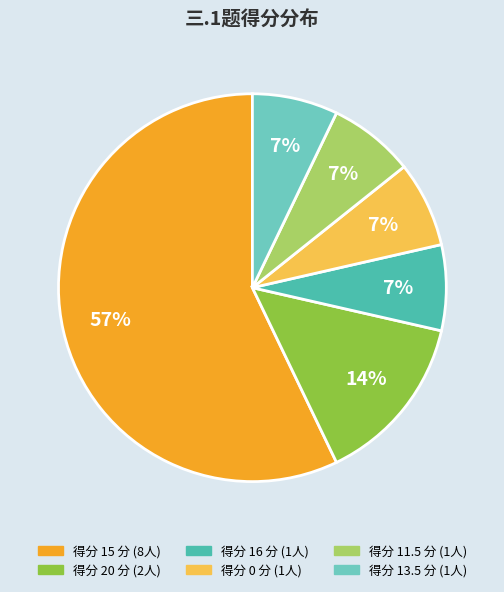

Is there any slice that represents more than half of the pie?

Yes